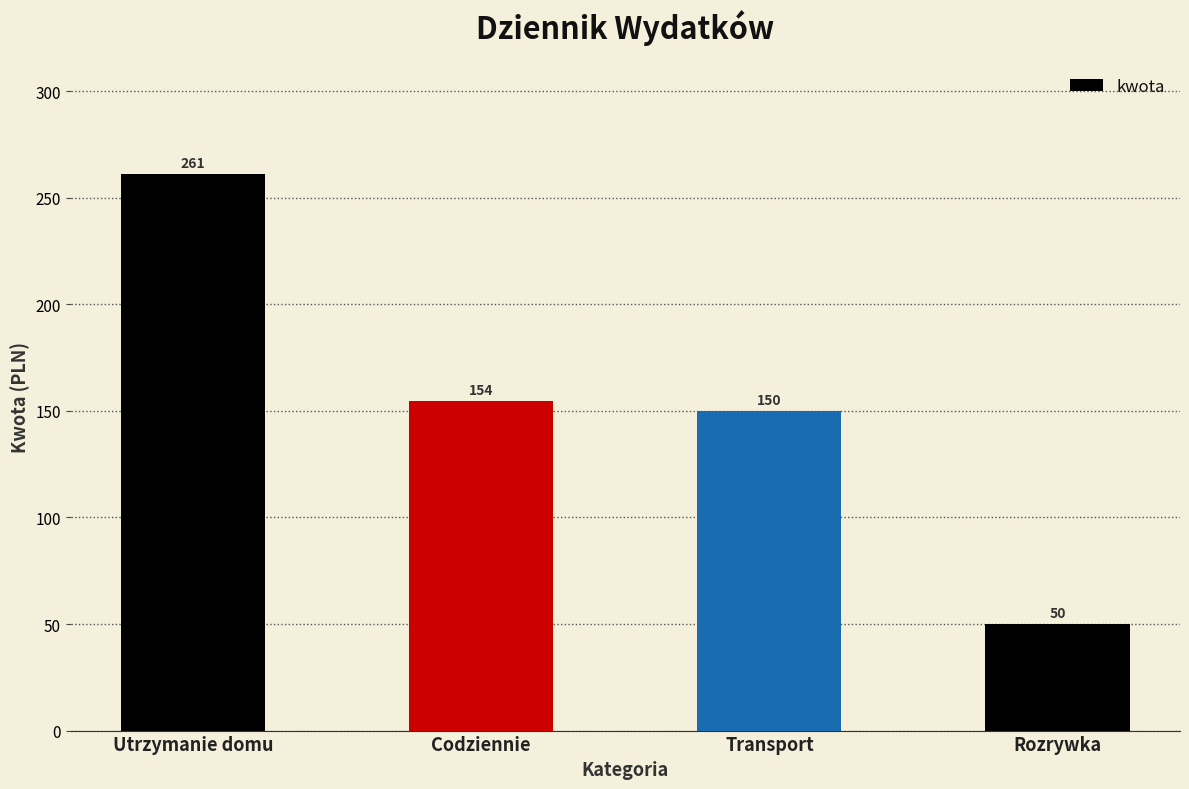

What is the difference between the maximum and minimum values?

211.0